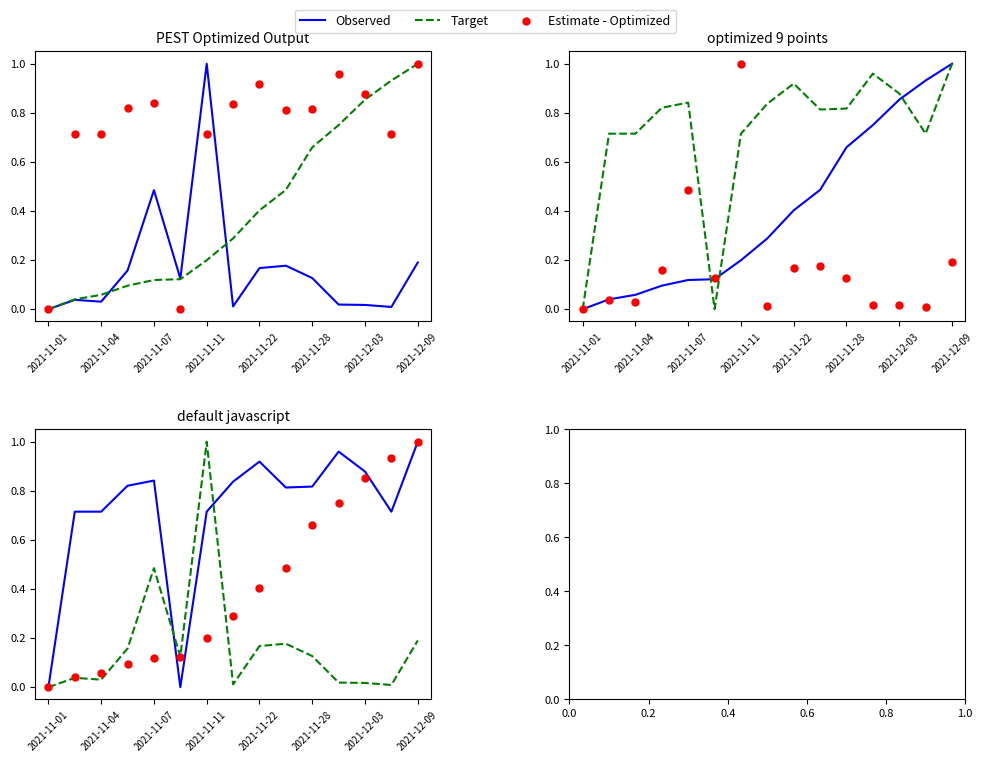

Is the value of Observed at 2021-11-11 greater than the value of Estimate - Optimized at 12?

No